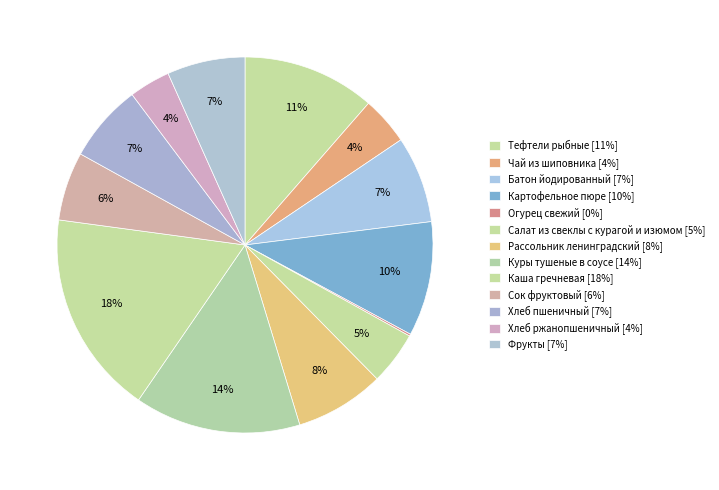

What is the total percentage of Салат из свеклы с курагой и изюмом and Куры тушеные в соусе?

18.9%